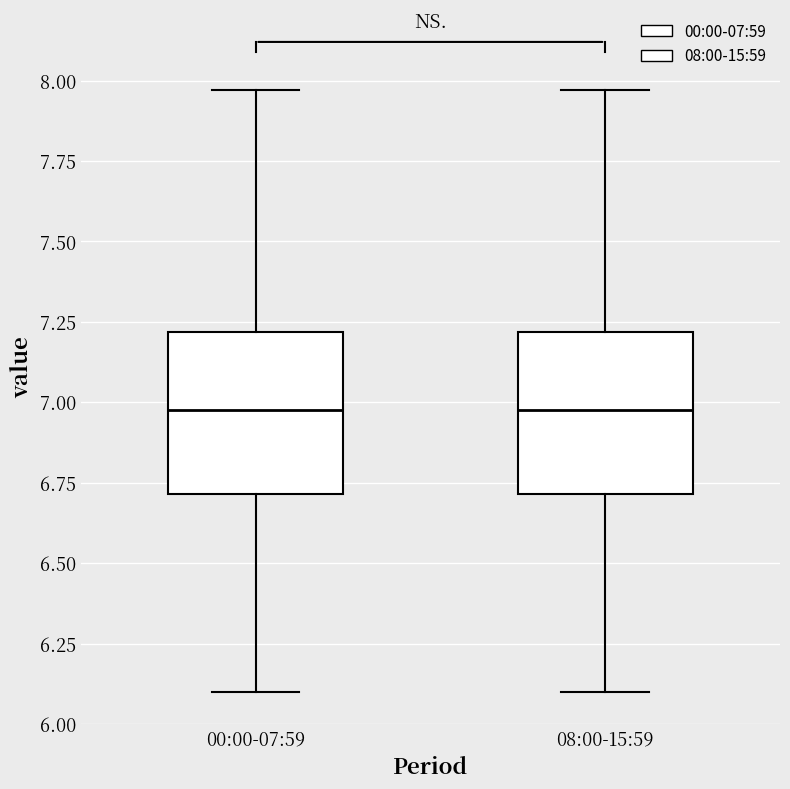

Reading left to right, transcribe this box plot: for each box, give where its median line is, the range the box spans, and where its two whiskers end, as read against the y-axis. The values are not printed on the chart, so give them approximately, as read against the axis.

00:00-07:59: median 7.00, box 6.70 to 7.20, whiskers 6.10 to 7.95
08:00-15:59: median 7.00, box 6.70 to 7.20, whiskers 6.10 to 7.95